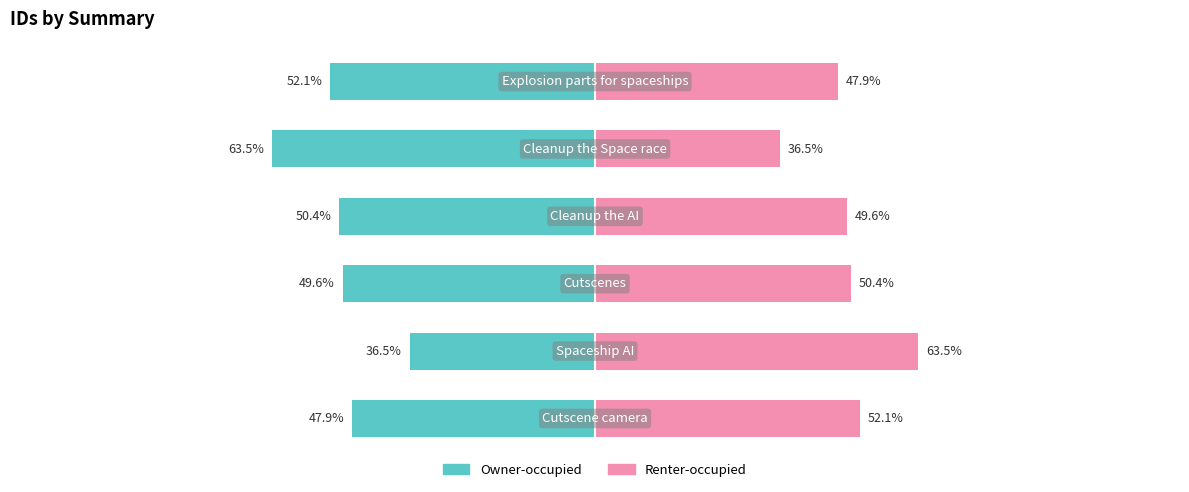

What is the difference between the maximum and minimum values in the Renter-occupied series?

27.1